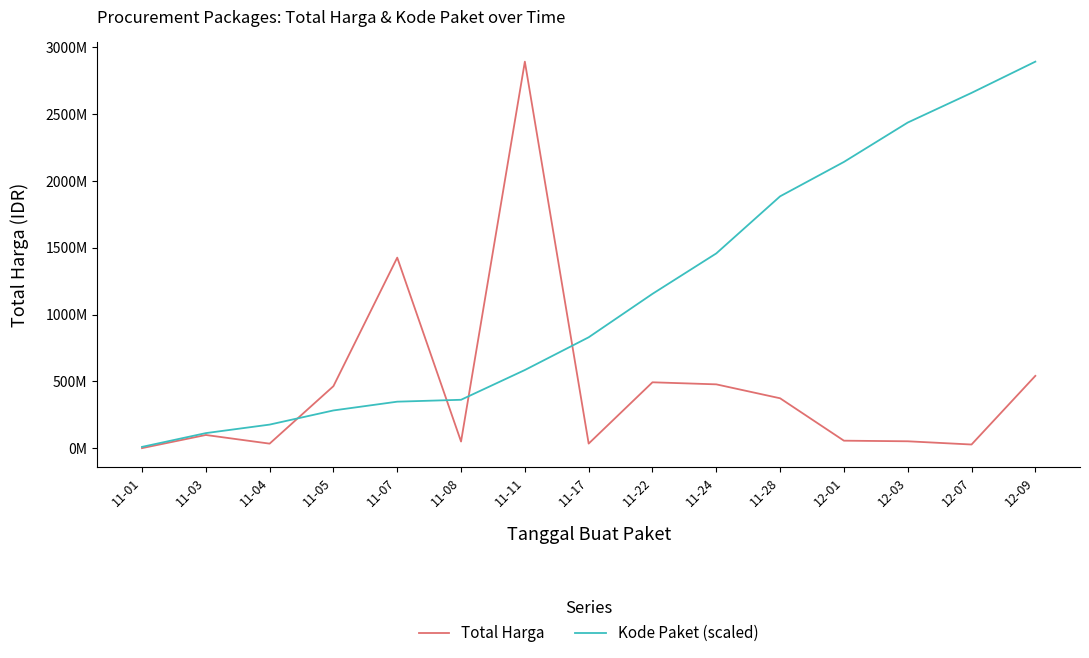

Does the chart have visible grid lines?

No